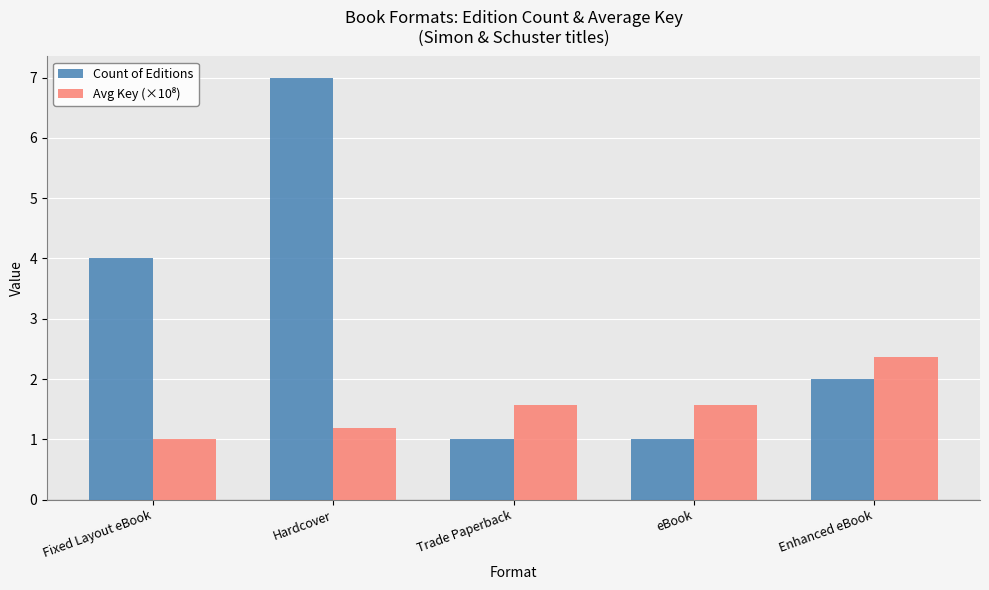

What is the difference between the maximum and minimum values in the Count of Editions series?

6.0